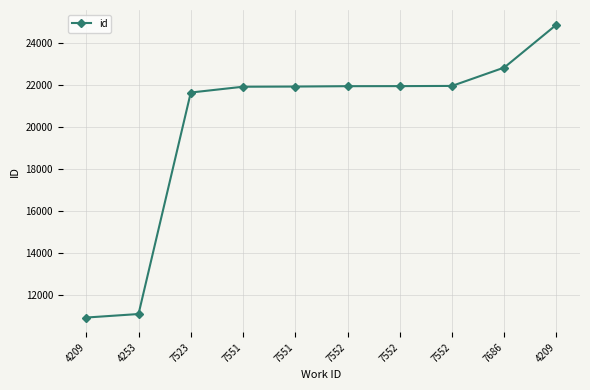

What is the value of the 2nd point from the left?

11096